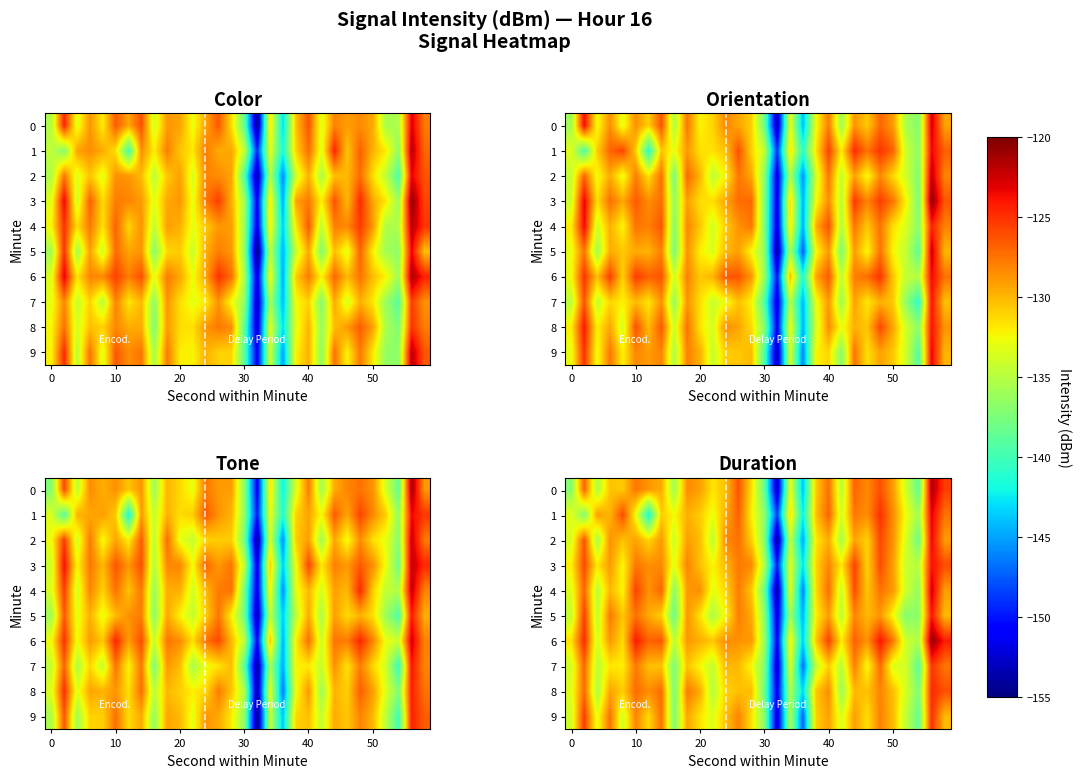

Which series has the largest range (max minus min)?

row_0